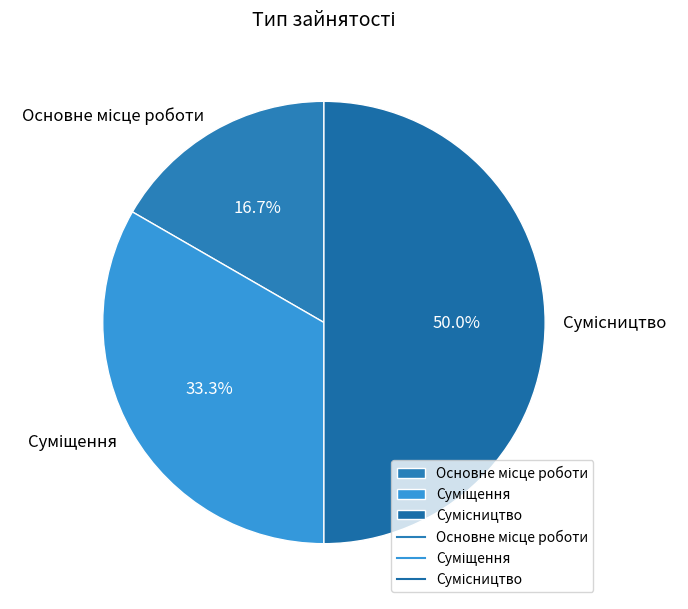

Count the number of slices in the pie.

3